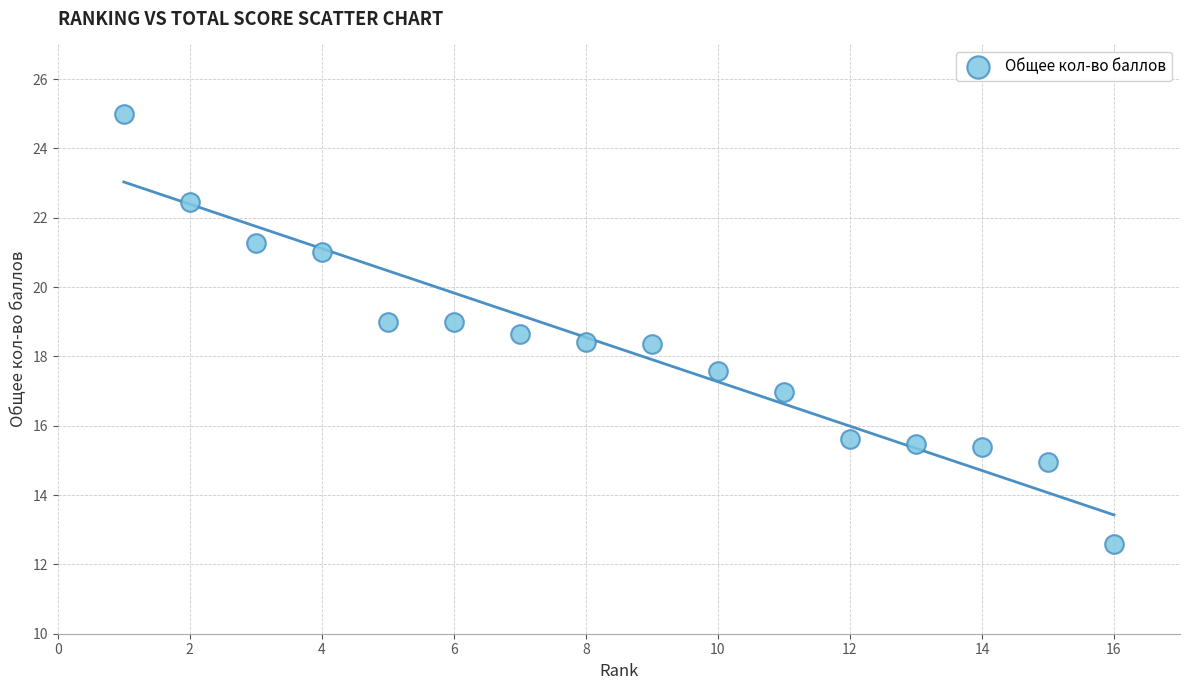

What is the range of X values (max minus min)?

15.0